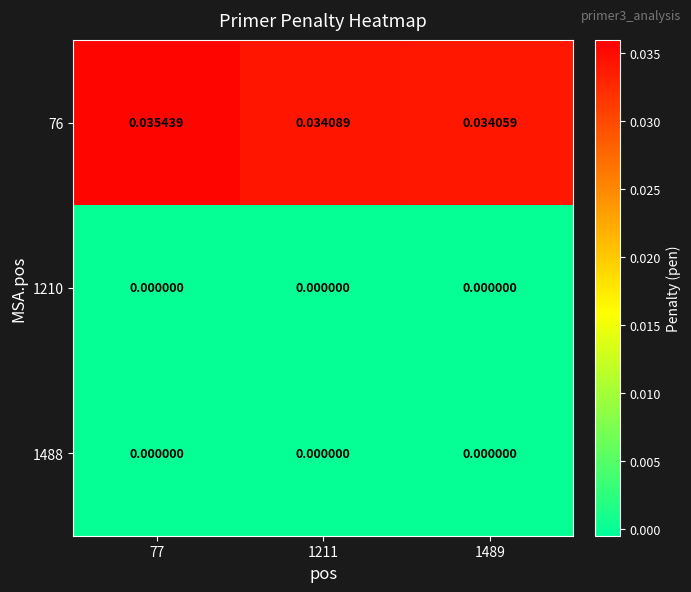

Is the value of 76 at 1489 greater than the value of 1210 at 1489?

Yes